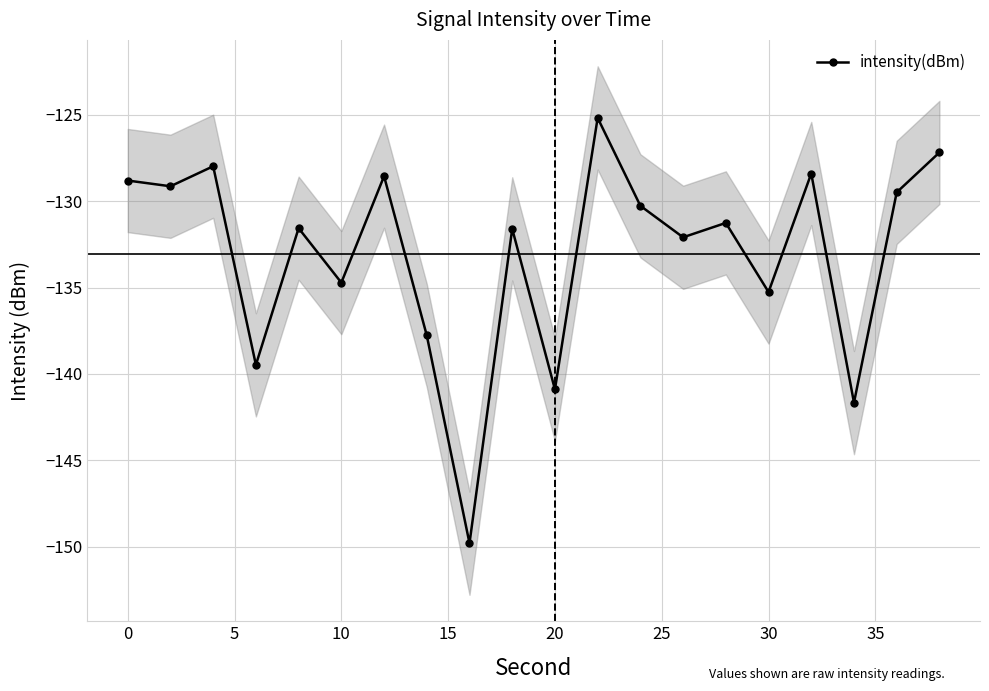

What is the difference between the second highest and minimum values?

22.6